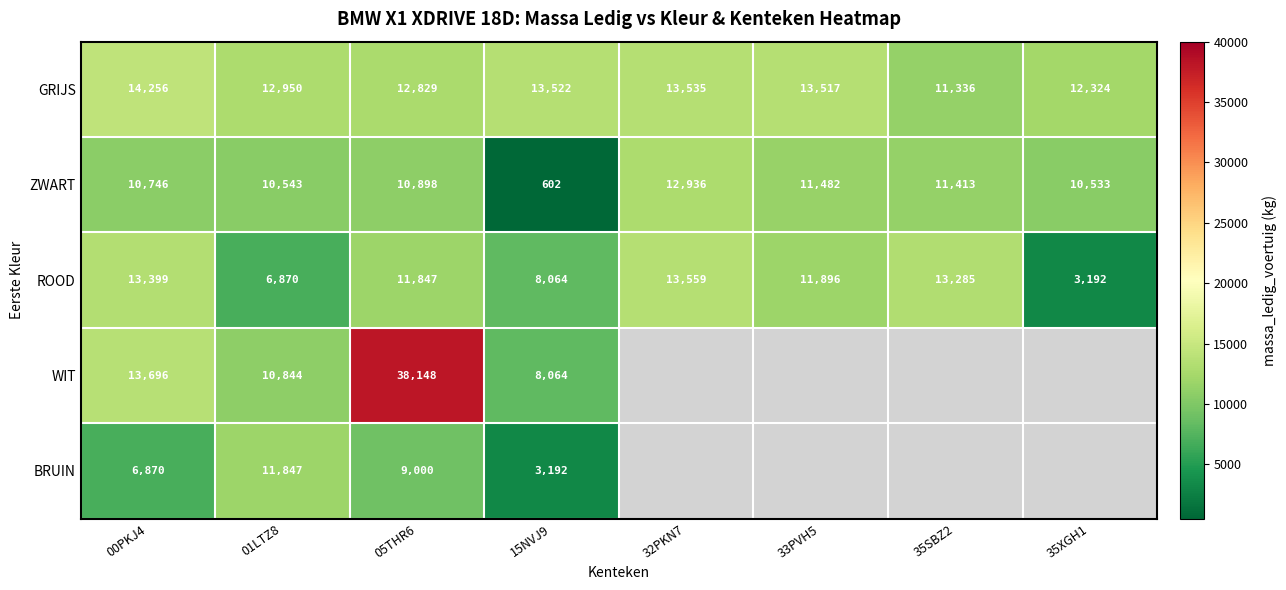

What is the total value across all series at 15NVJ9?

33444